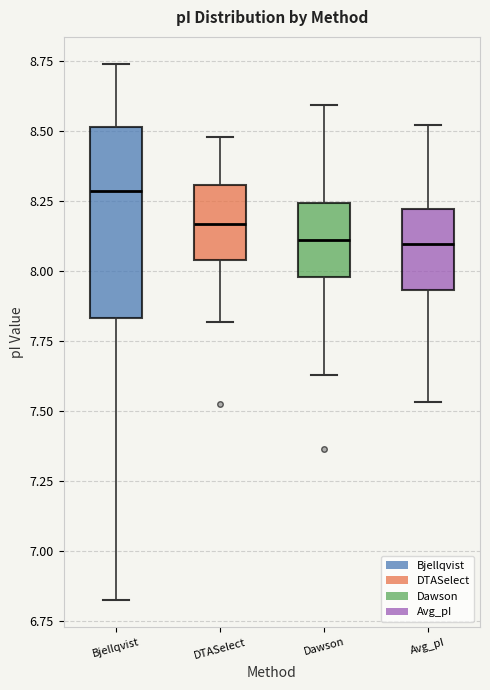

Reading left to right, read every box against the y-axis: the position of its median line, the range the box covers, and the ends of its whiskers. The values are not printed on the chart, so give them approximately, as read against the axis.

Bjellqvist: median 8.30, box 7.85 to 8.50, whiskers 6.85 to 8.75
DTASelect: median 8.15, box 8.05 to 8.30, whiskers 7.80 to 8.50
Dawson: median 8.10, box 8.00 to 8.25, whiskers 7.65 to 8.60
Avg_pI: median 8.10, box 7.95 to 8.20, whiskers 7.55 to 8.50